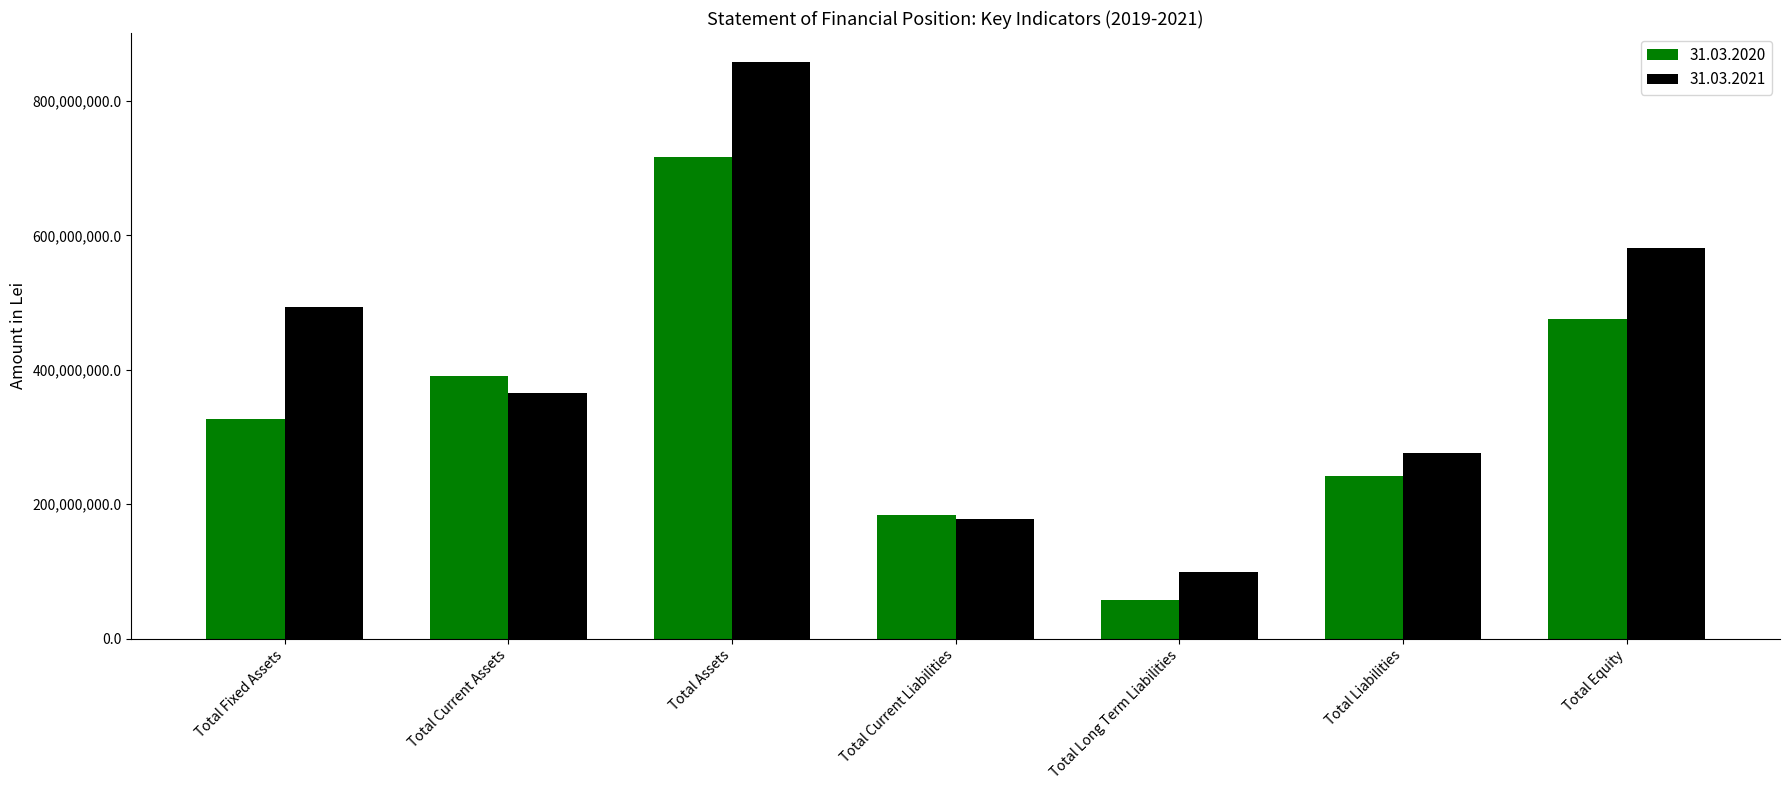

List the series in order of their peak value, highest first.

31.03.2021, 31.03.2020